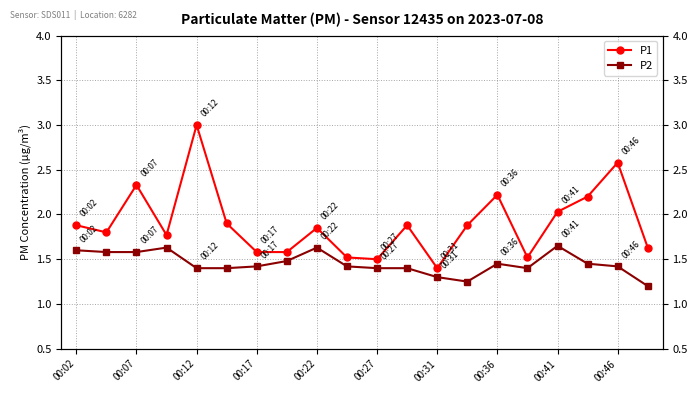

Read the P2 value at 00:36.

1.4